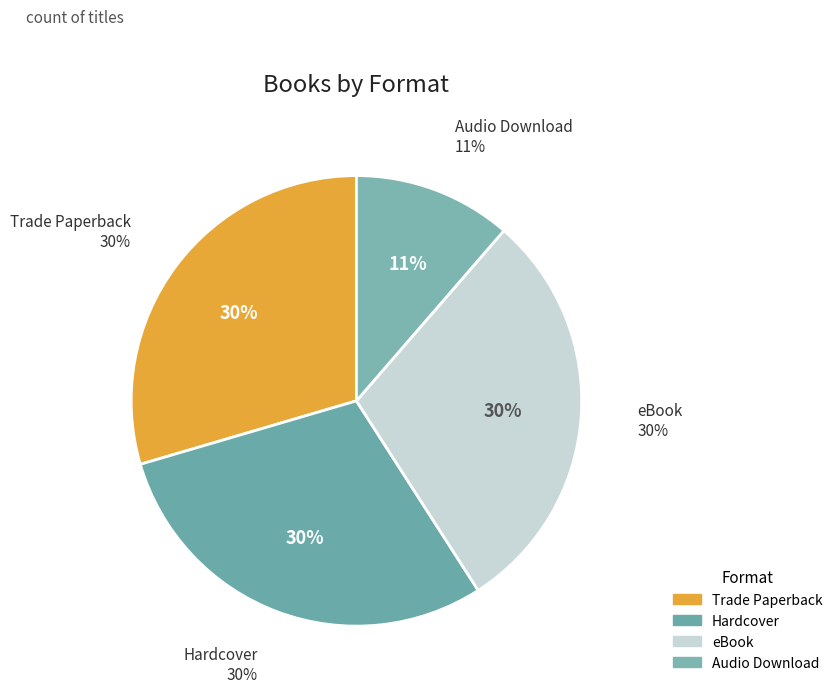

To the nearest percent, what percentage of the pie is Audio Download?

11%